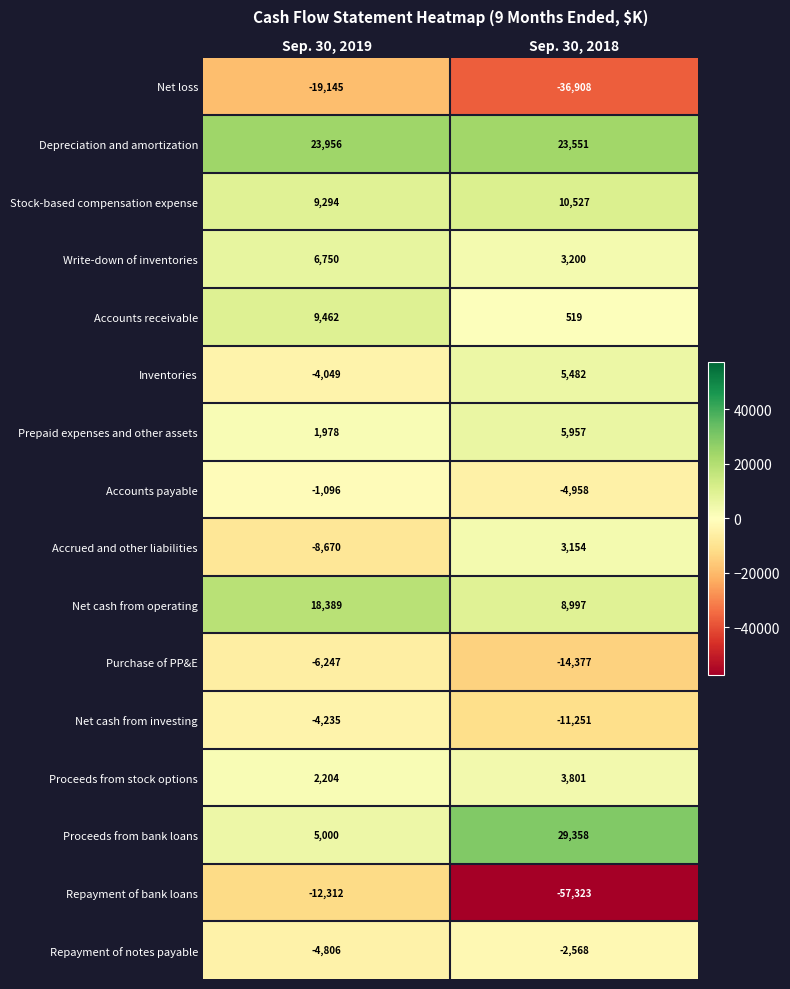

Which series has the largest total across all categories?

Depreciation and amortization